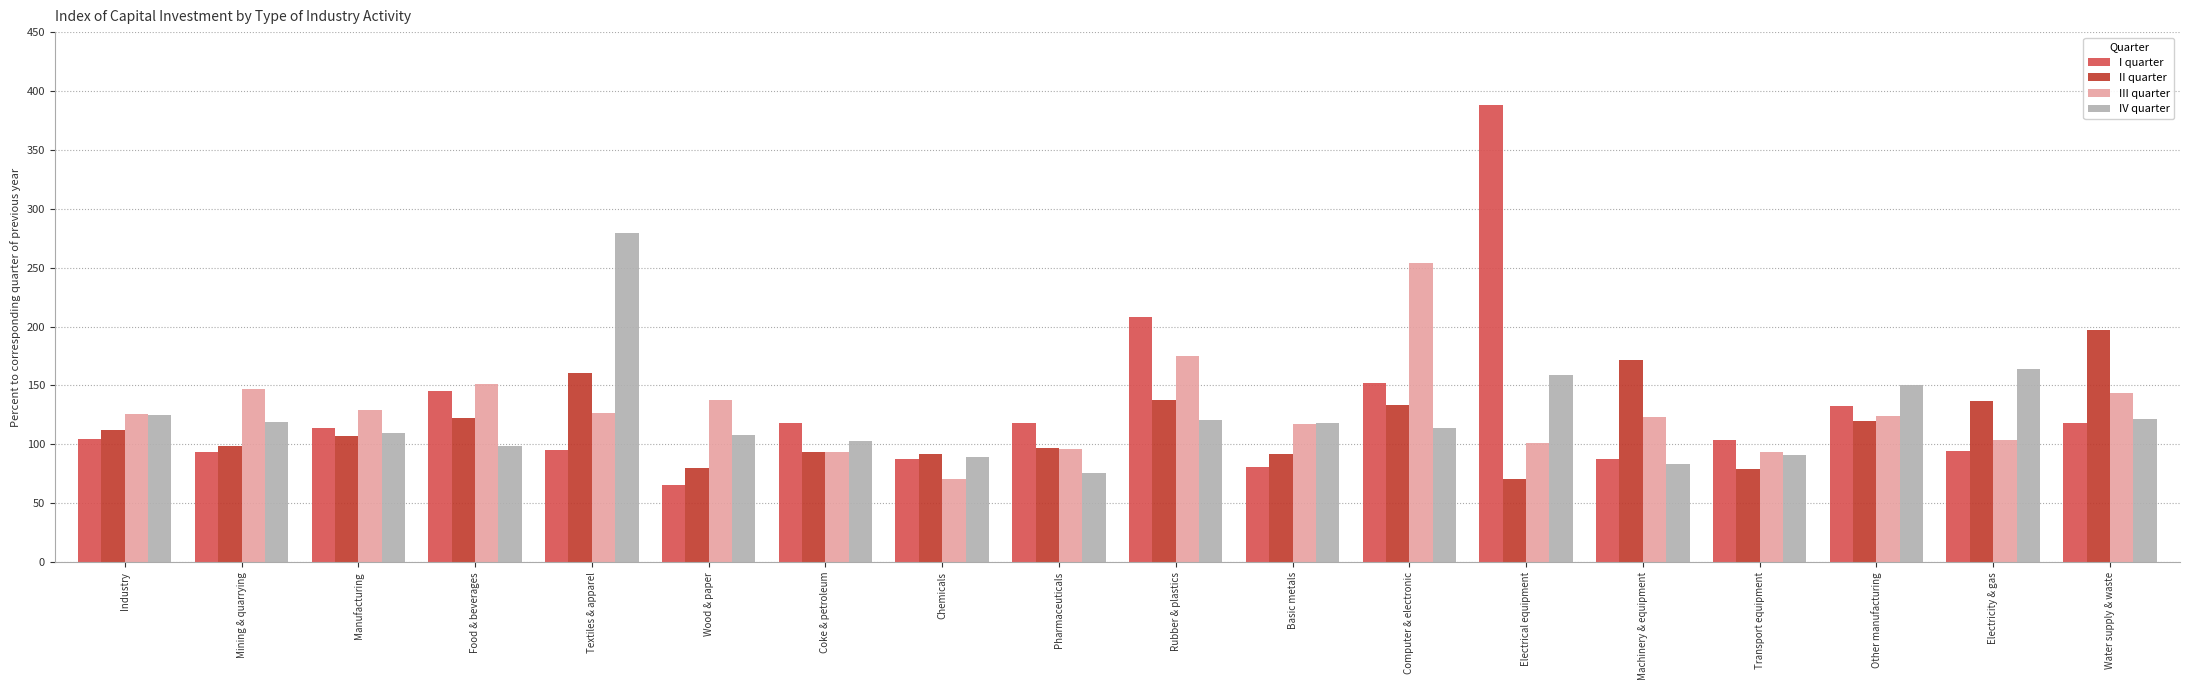

What is the difference between the second highest and second lowest values in the II quarter series?

92.8